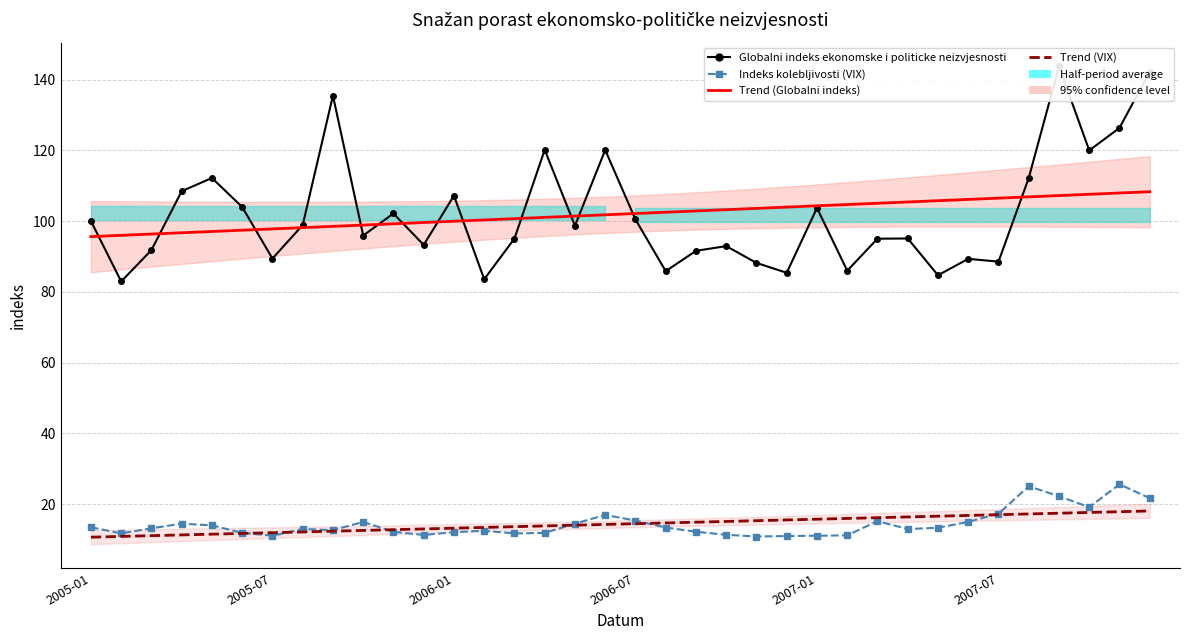

Is this an area chart (filled region under the line)?

No